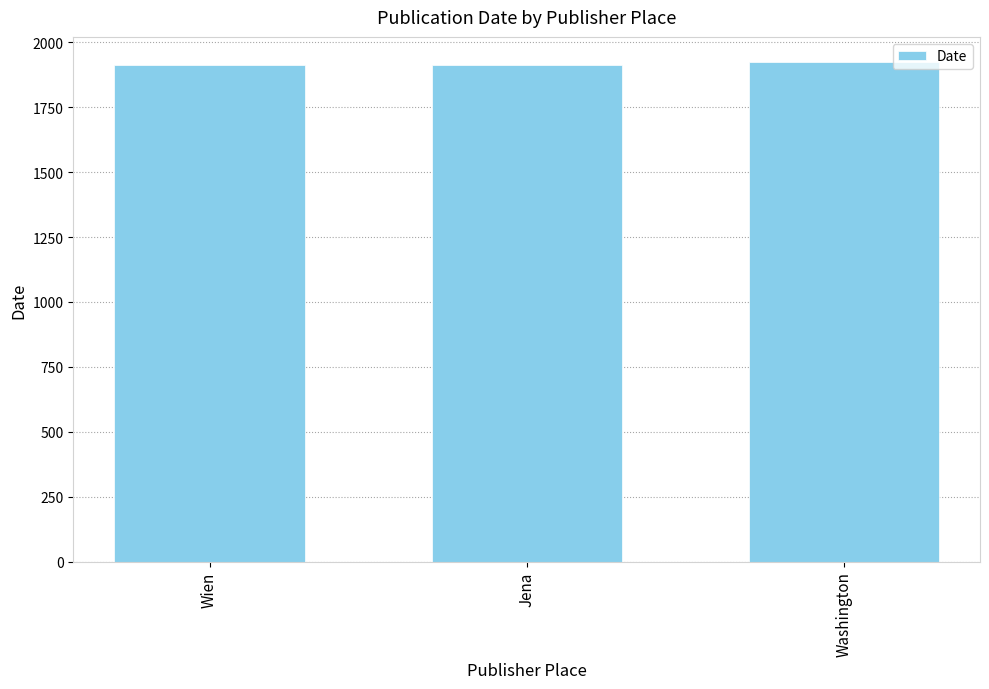

How many values are below 1913?

1